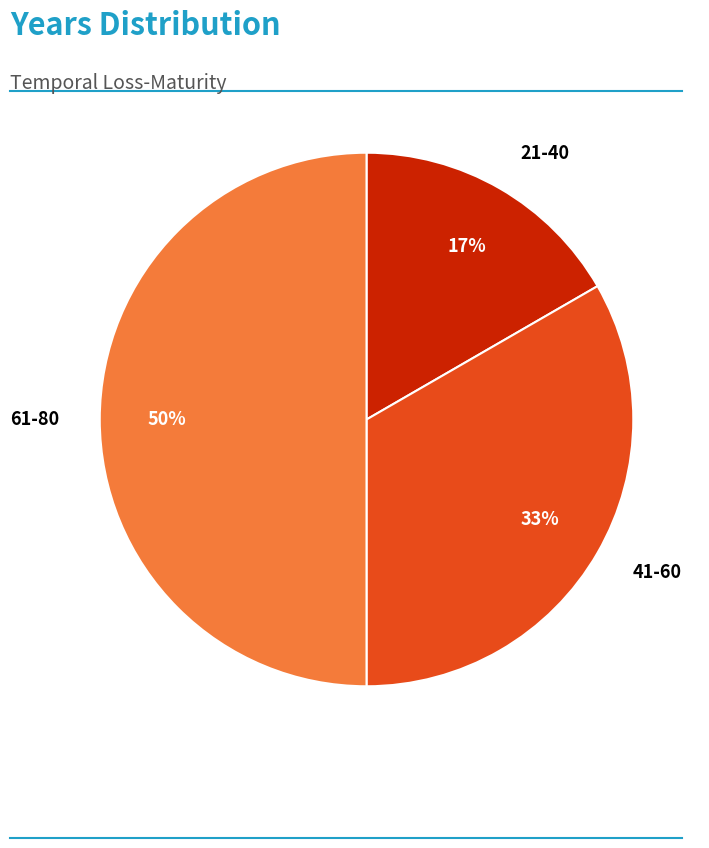

Rank the categories by value from lowest to highest.

21-40, 41-60, 61-80